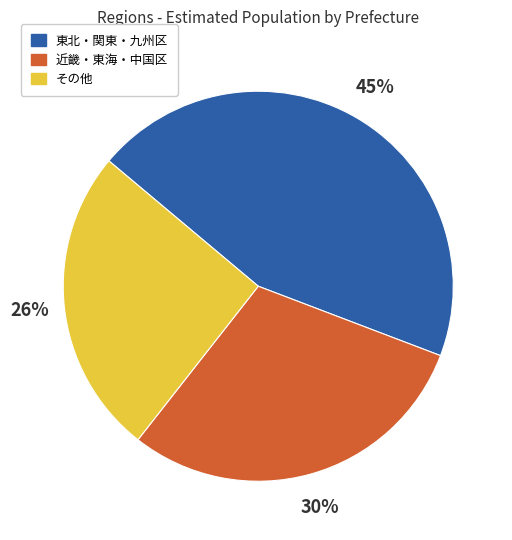

Is there any slice that represents more than half of the pie?

No